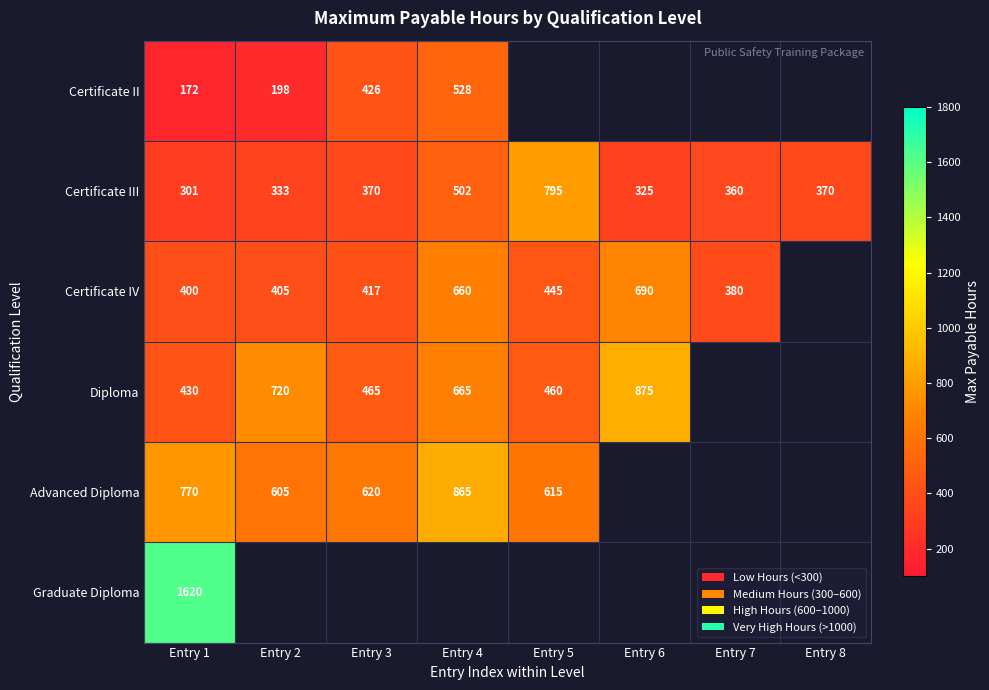

What is the lowest value of the Certificate III series?

301